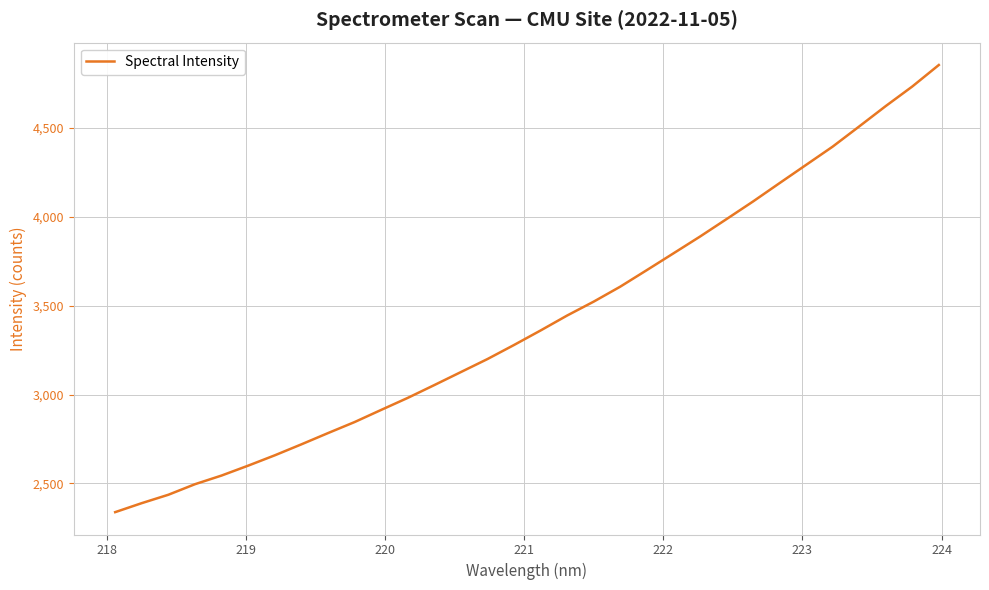

How many lines are shown in the chart?

1